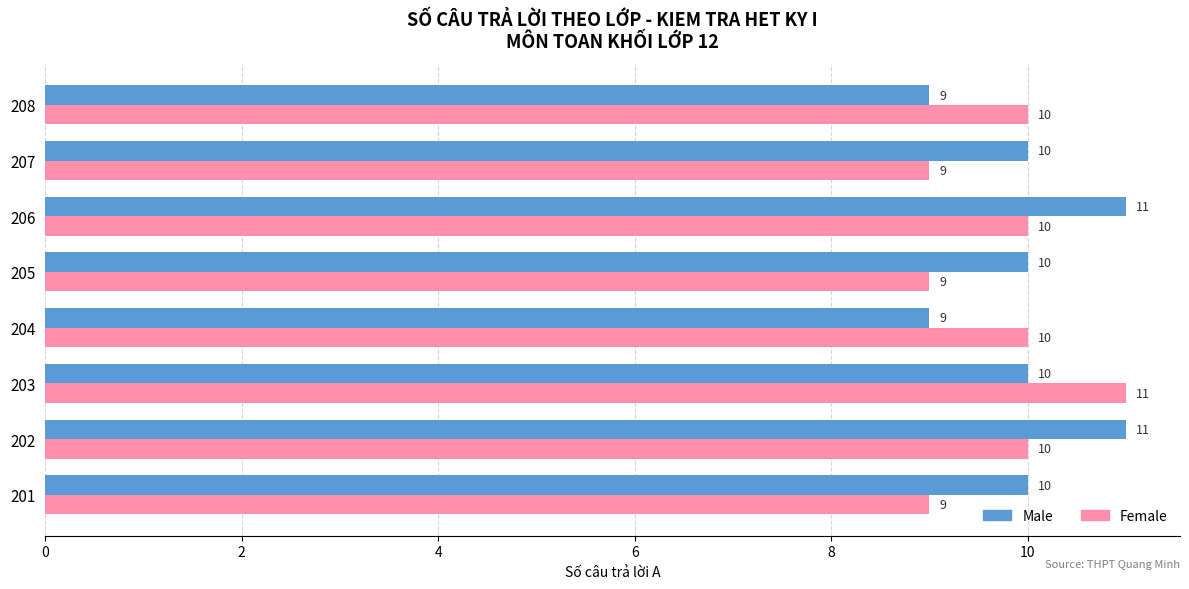

Rank the series by their average value, from lowest to highest.

Female, Male